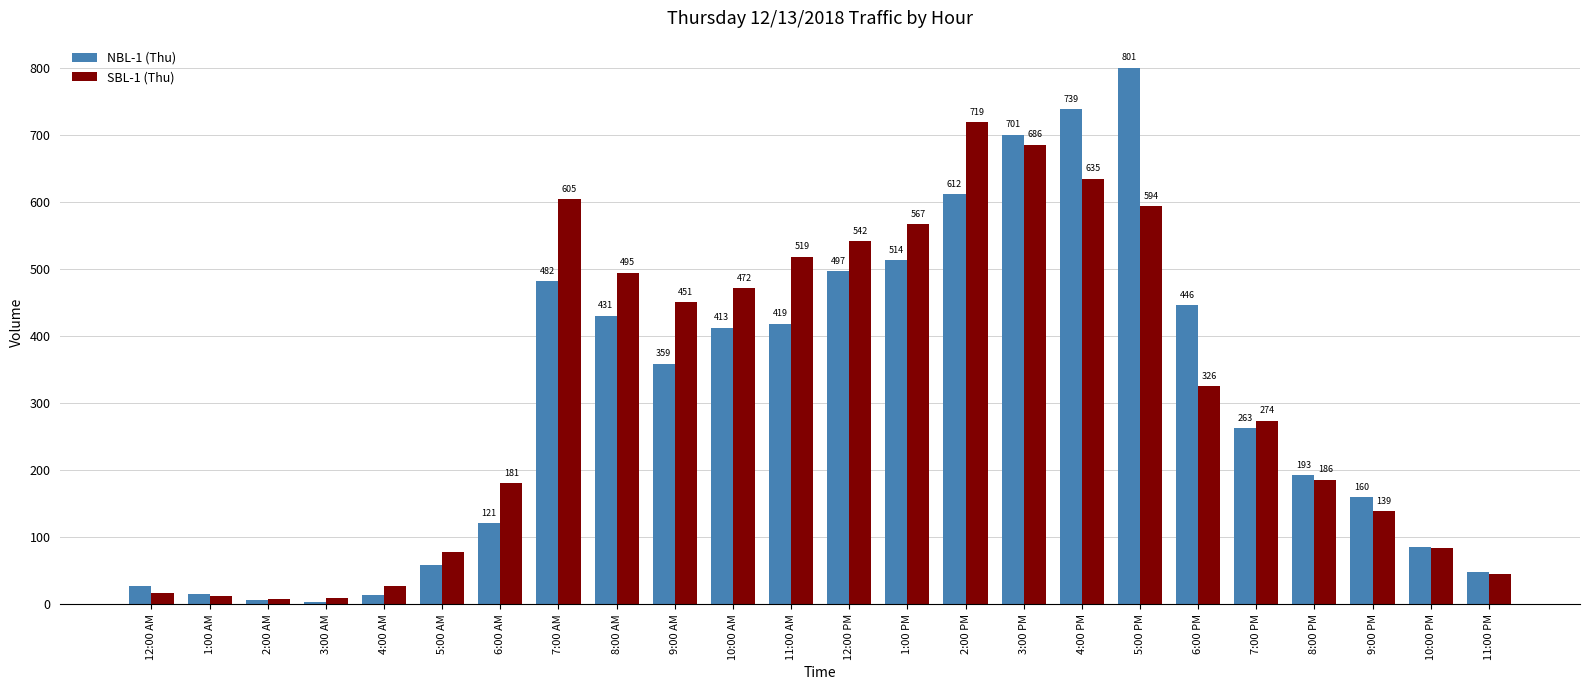

Reading left to right, extract all data points from this chart.

NBL-1 (Thu): 12:00 AM=28	1:00 AM=15	2:00 AM=7	3:00 AM=4	4:00 AM=14	5:00 AM=59	6:00 AM=121	7:00 AM=482	8:00 AM=431	9:00 AM=359	10:00 AM=413	11:00 AM=419	12:00 PM=497	1:00 PM=514	2:00 PM=612	3:00 PM=701	4:00 PM=739	5:00 PM=801	6:00 PM=446	7:00 PM=263	8:00 PM=193	9:00 PM=160	10:00 PM=86	11:00 PM=48
SBL-1 (Thu): 12:00 AM=17	1:00 AM=13	2:00 AM=8	3:00 AM=9	4:00 AM=27	5:00 AM=78	6:00 AM=181	7:00 AM=605	8:00 AM=495	9:00 AM=451	10:00 AM=472	11:00 AM=519	12:00 PM=542	1:00 PM=567	2:00 PM=719	3:00 PM=686	4:00 PM=635	5:00 PM=594	6:00 PM=326	7:00 PM=274	8:00 PM=186	9:00 PM=139	10:00 PM=84	11:00 PM=45